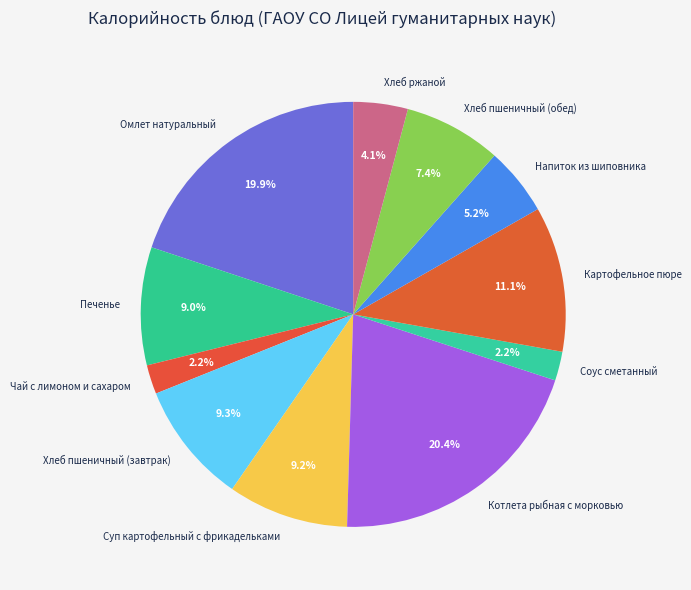

What is the largest slice in the pie chart?

Котлета рыбная с морковью